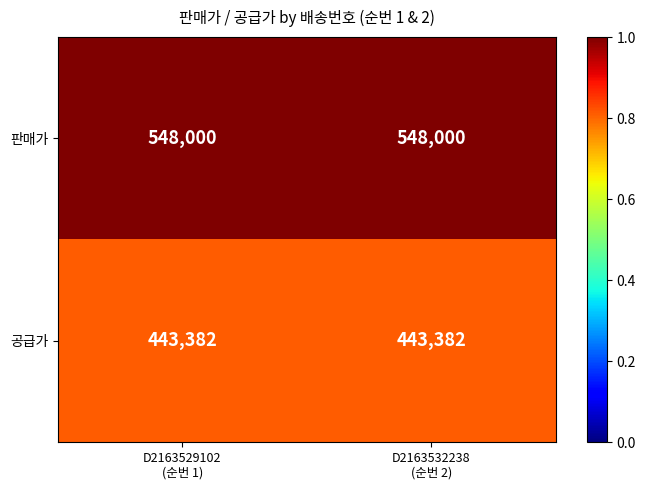

What is the average value of the 공급가 series?

443382